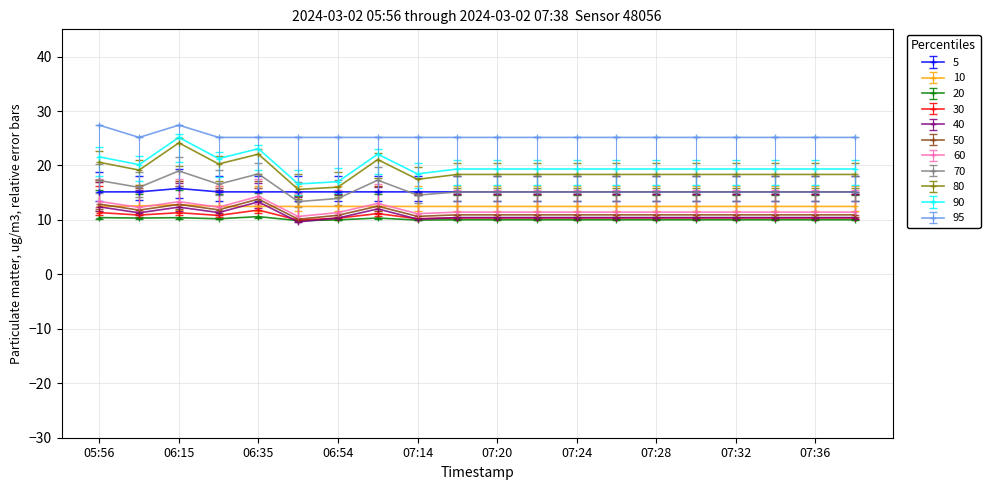

True or false: 90 and 40 intersect in this chart.

False